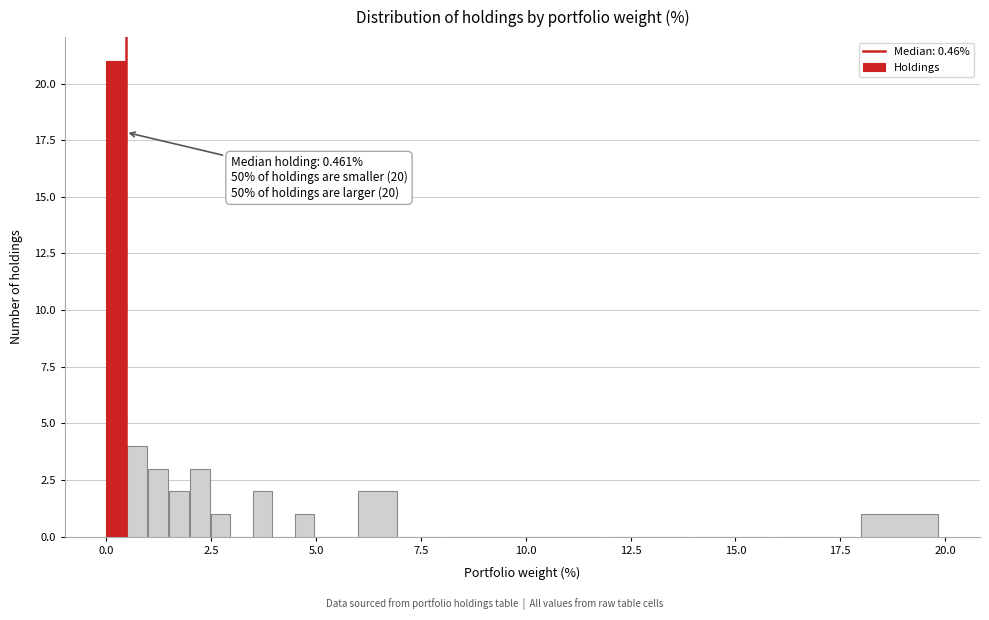

Around what value on the x-axis is the tallest bar? Give the approximate position of its centre, as read against the axis.

0.0